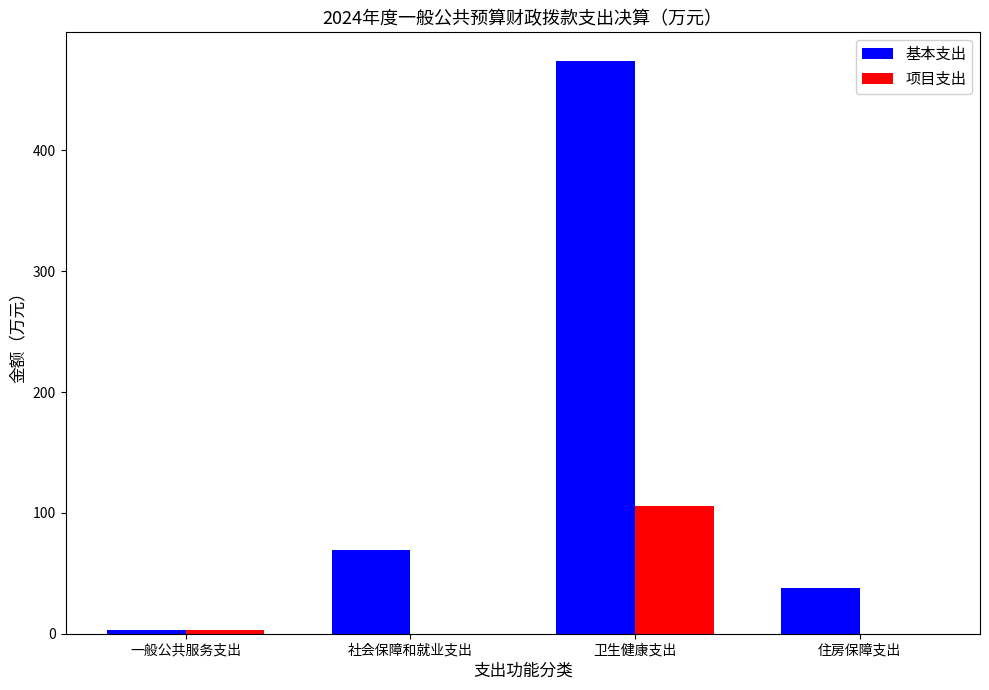

At which label is 基本支出 closest to 238?

社会保障和就业支出